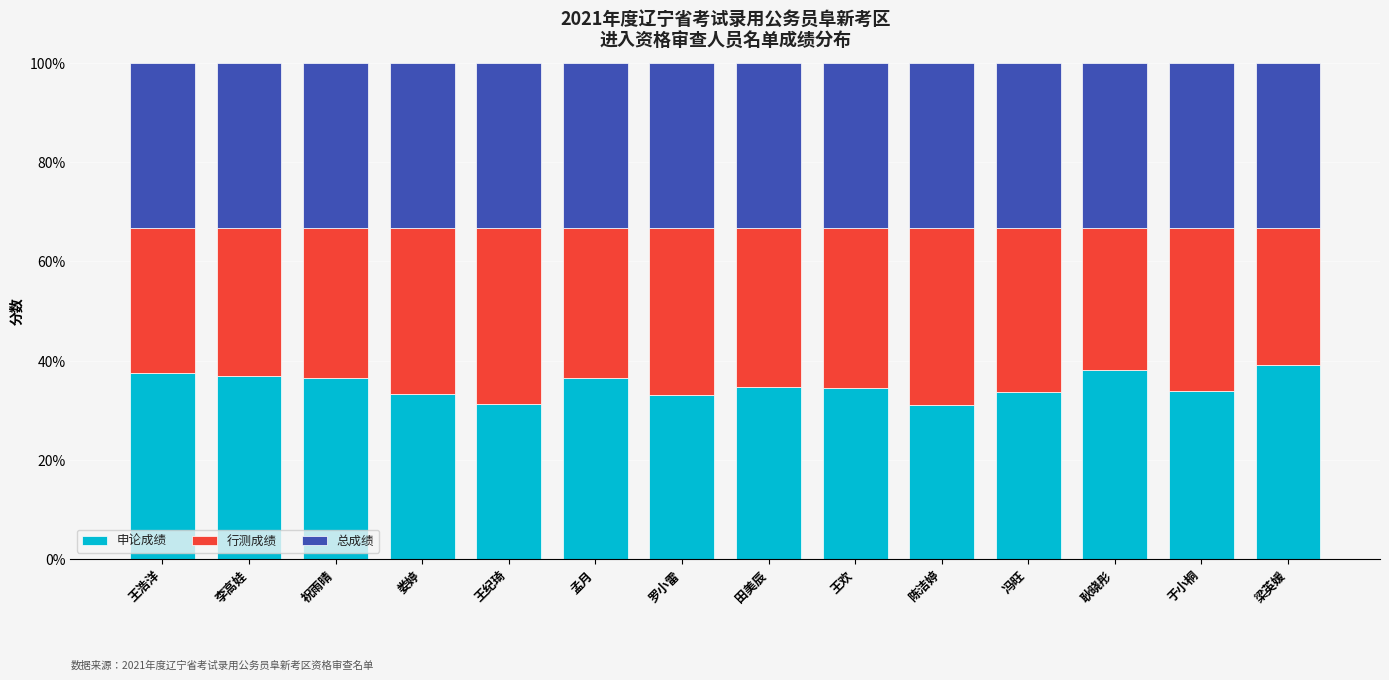

The value of 申论成绩 at 李高娃 is 59.2. True or false?

False